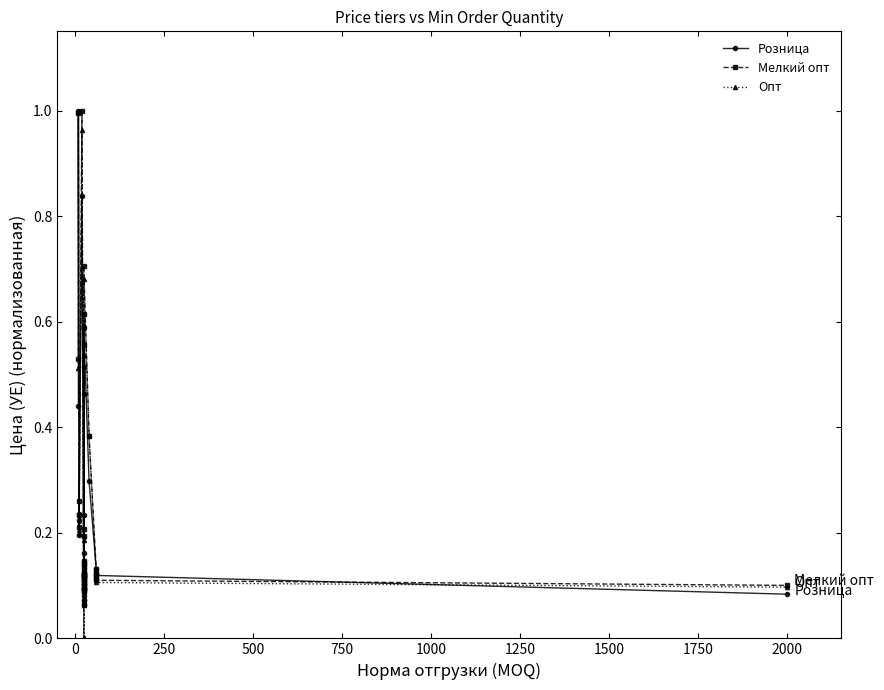

Does the chart have visible grid lines?

No